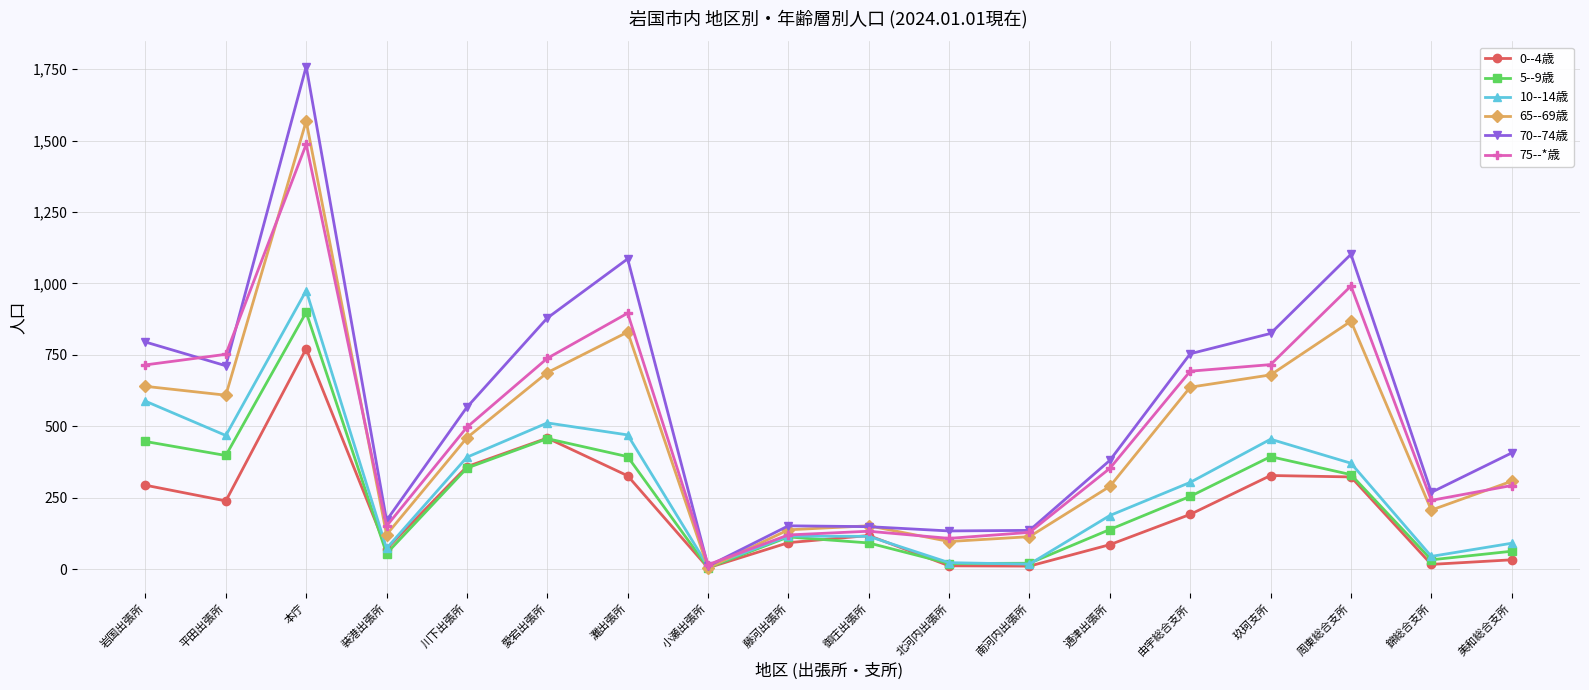

How many interior local peaks does the 5--9歳 series have?

4